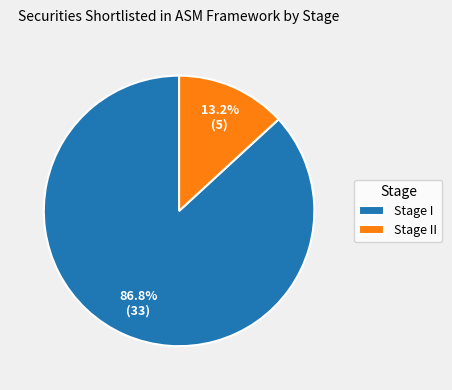

Rank the categories by value from highest to lowest.

Stage I, Stage II